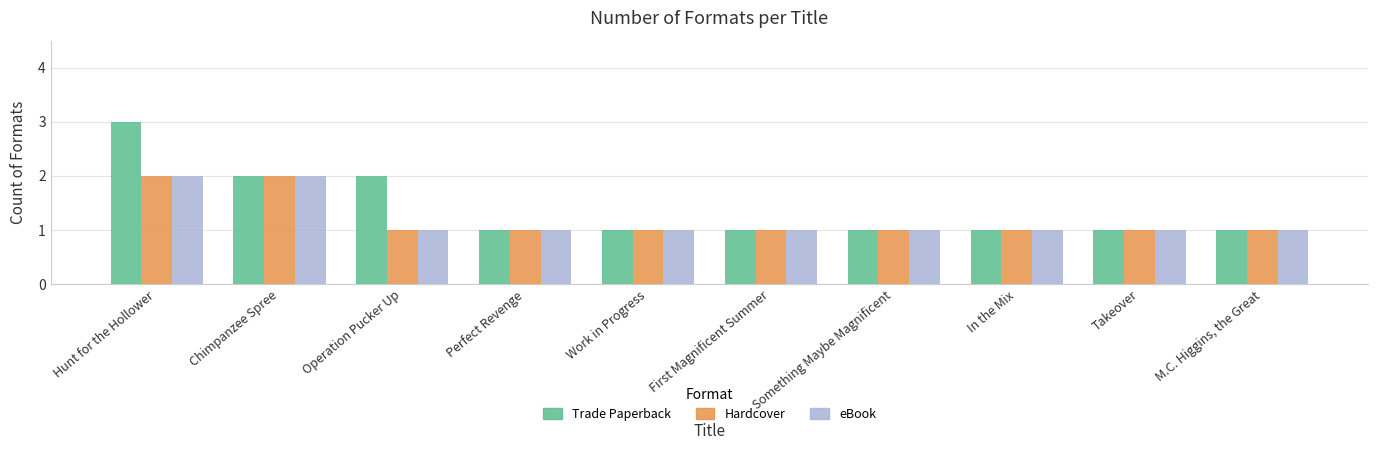

Are the bars horizontal?

No